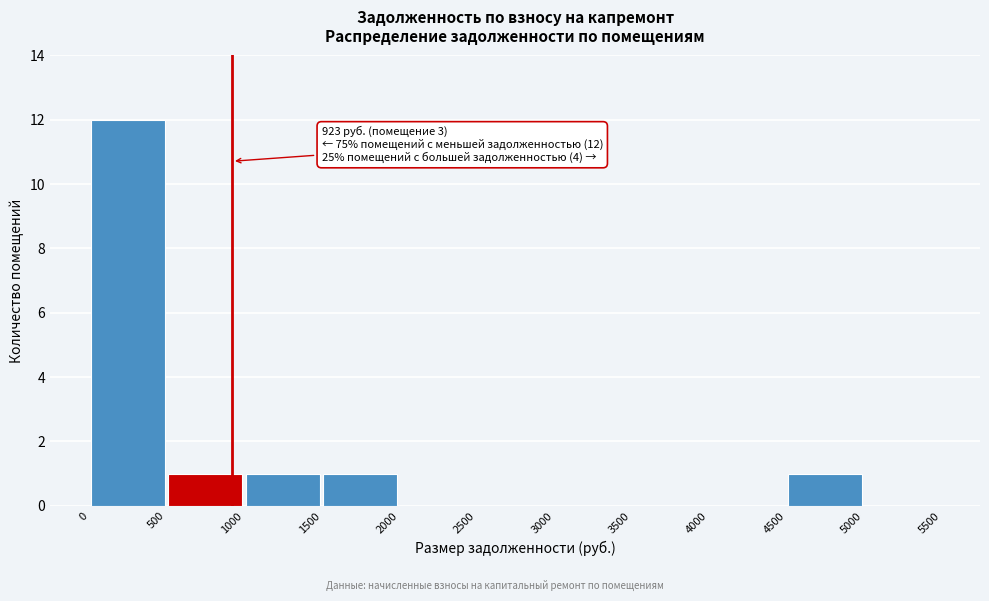

Over which range of the x-axis is the bar tallest?

0 to 500